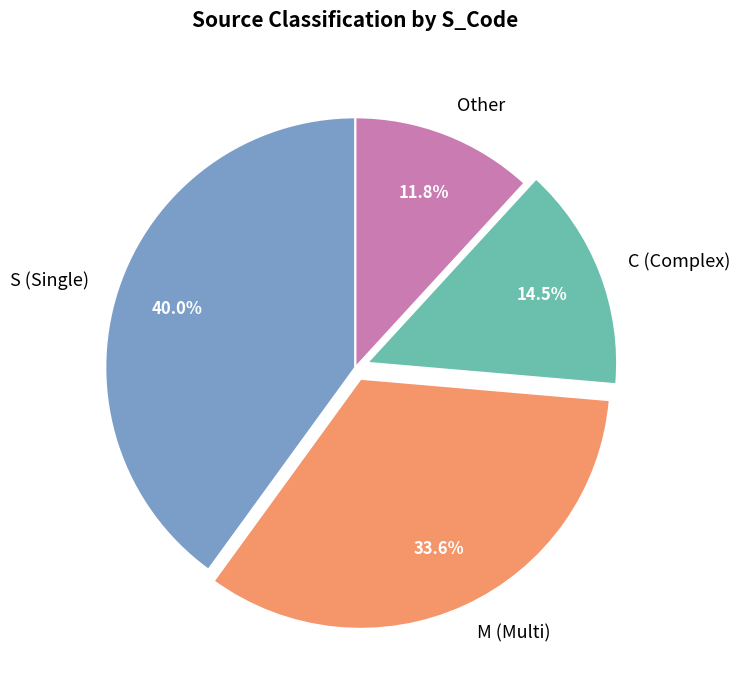

What is the largest slice in the pie chart?

S